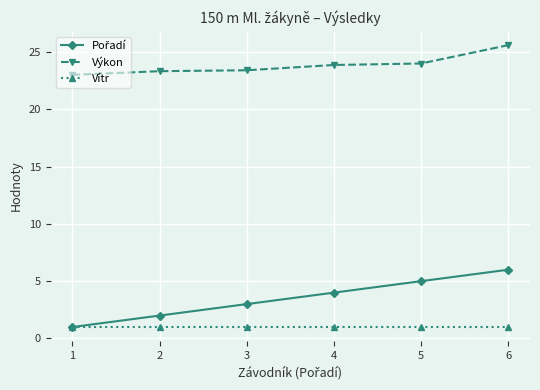

What is the smallest value displayed?

1.0